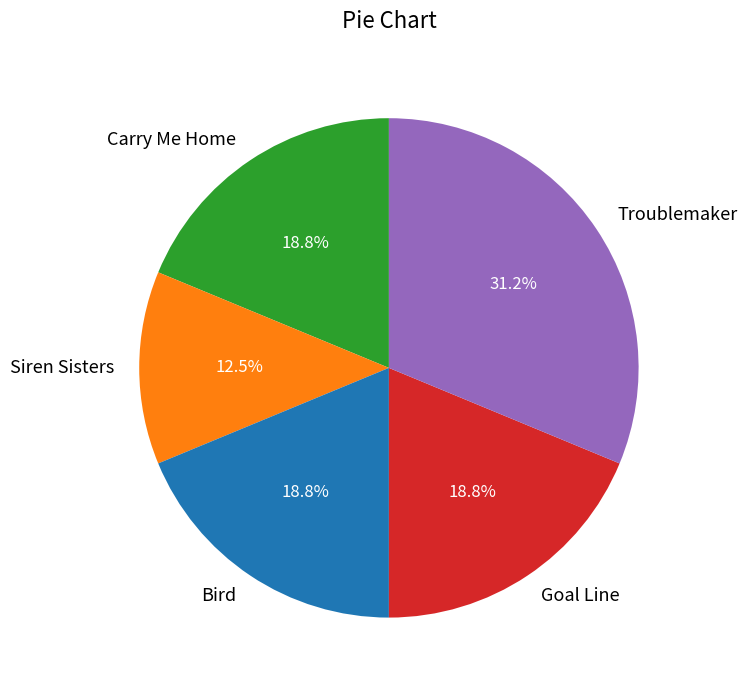

To the nearest percent, what portion does Troublemaker represent?

31%